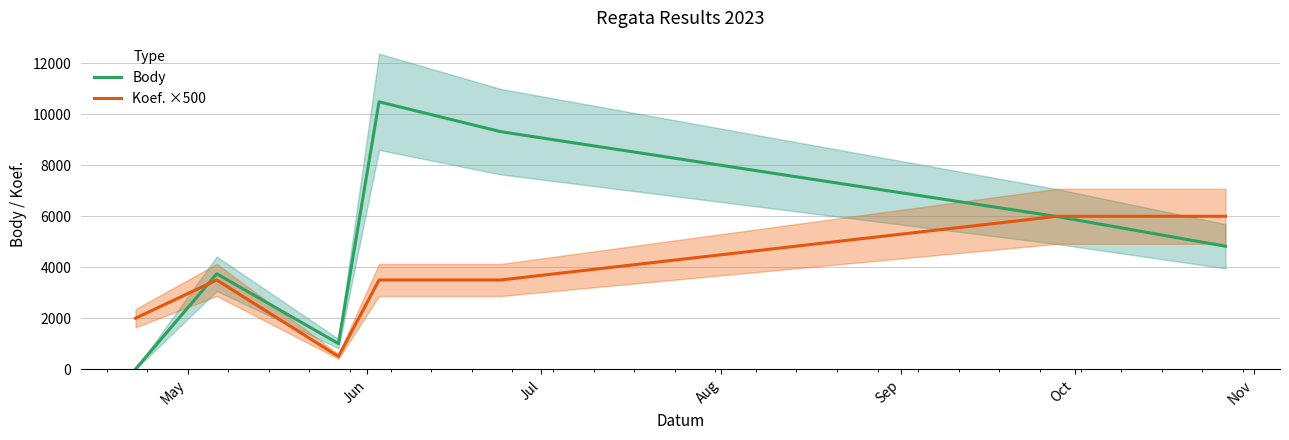

What is the highest value of the Body series?

10493